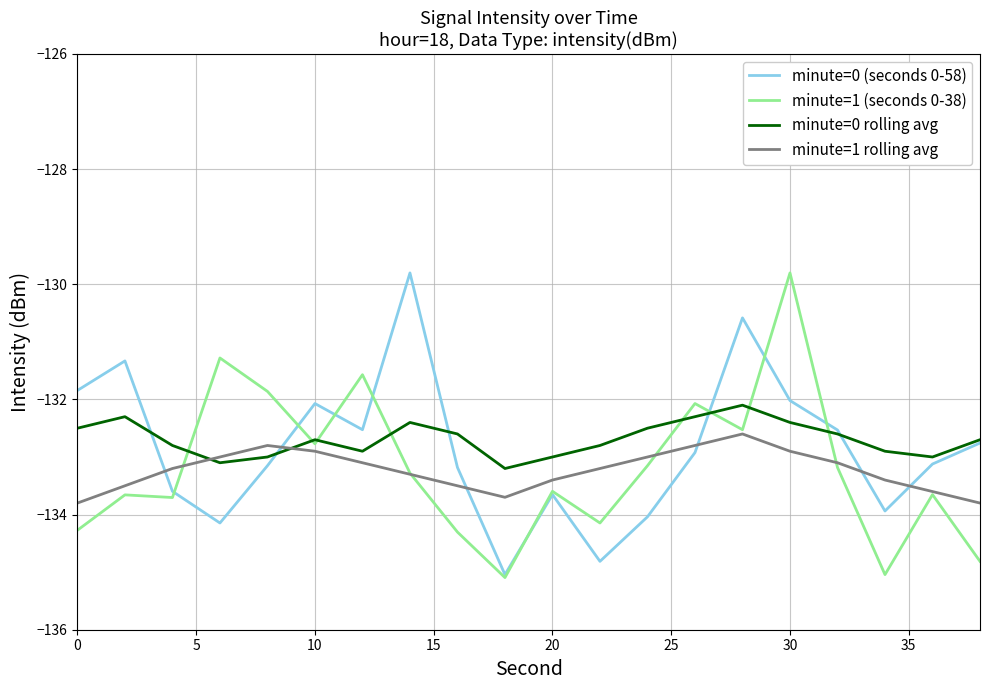

What is the difference between the second highest and second lowest values in the minute=0 rolling avg series?

0.8